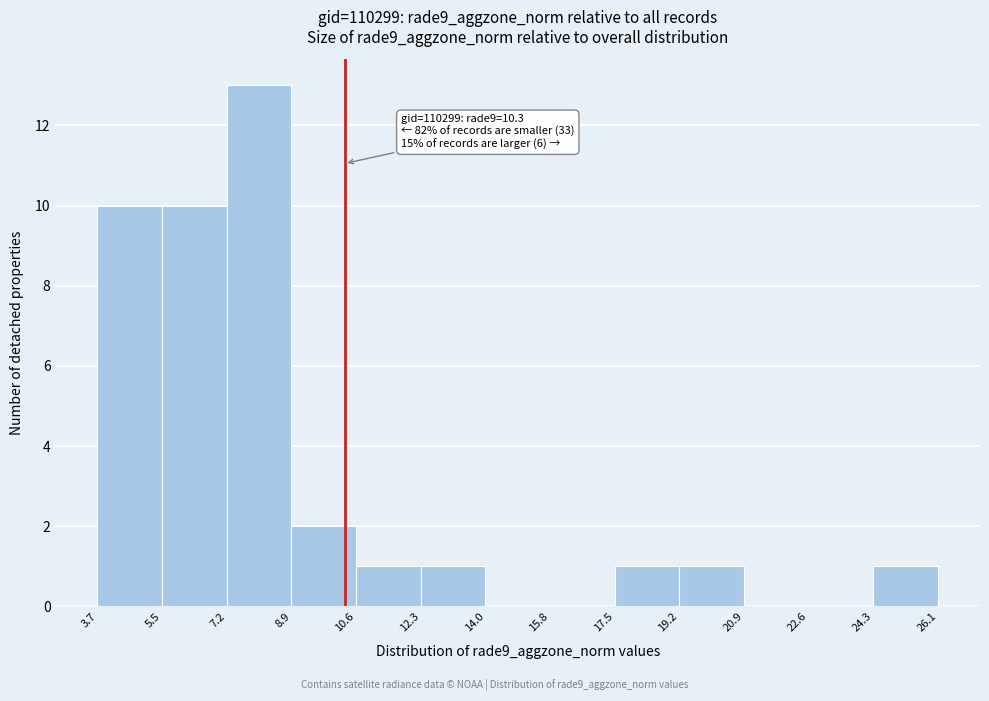

Over which range of the x-axis is the bar tallest?

7.2 to 8.9